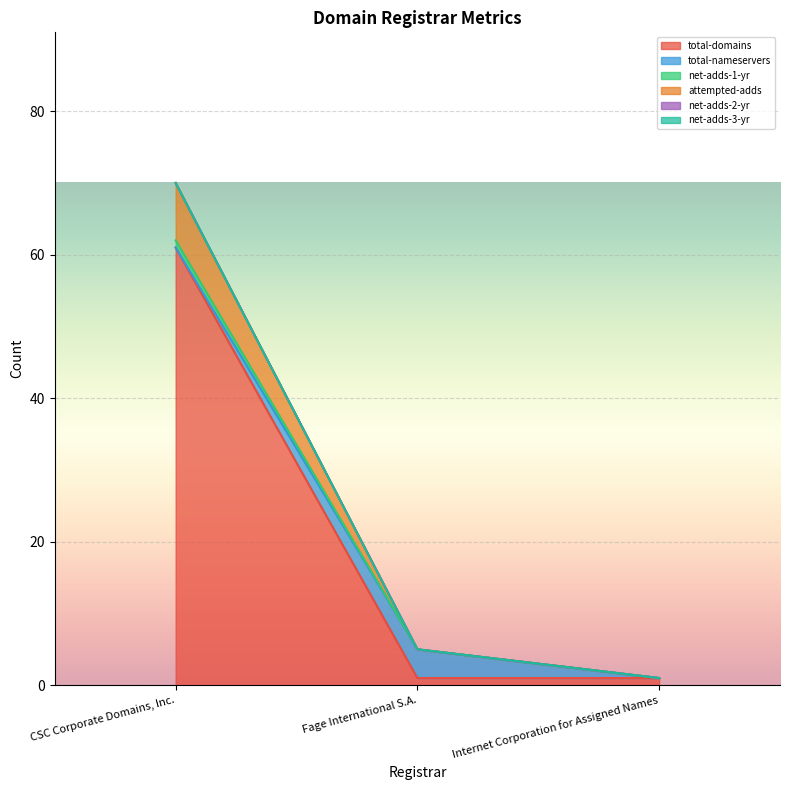

What is the greatest value displayed?

70